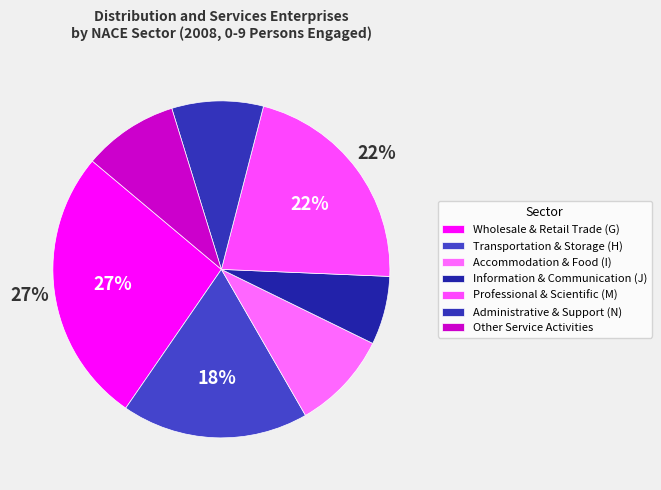

How many segments does this pie chart have?

7